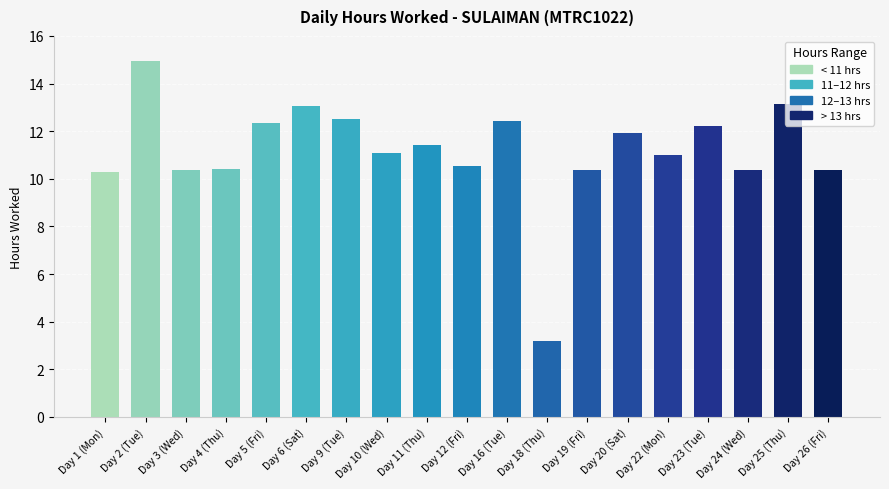

Which category has the lowest value across all series?

Day 18 (Thu)